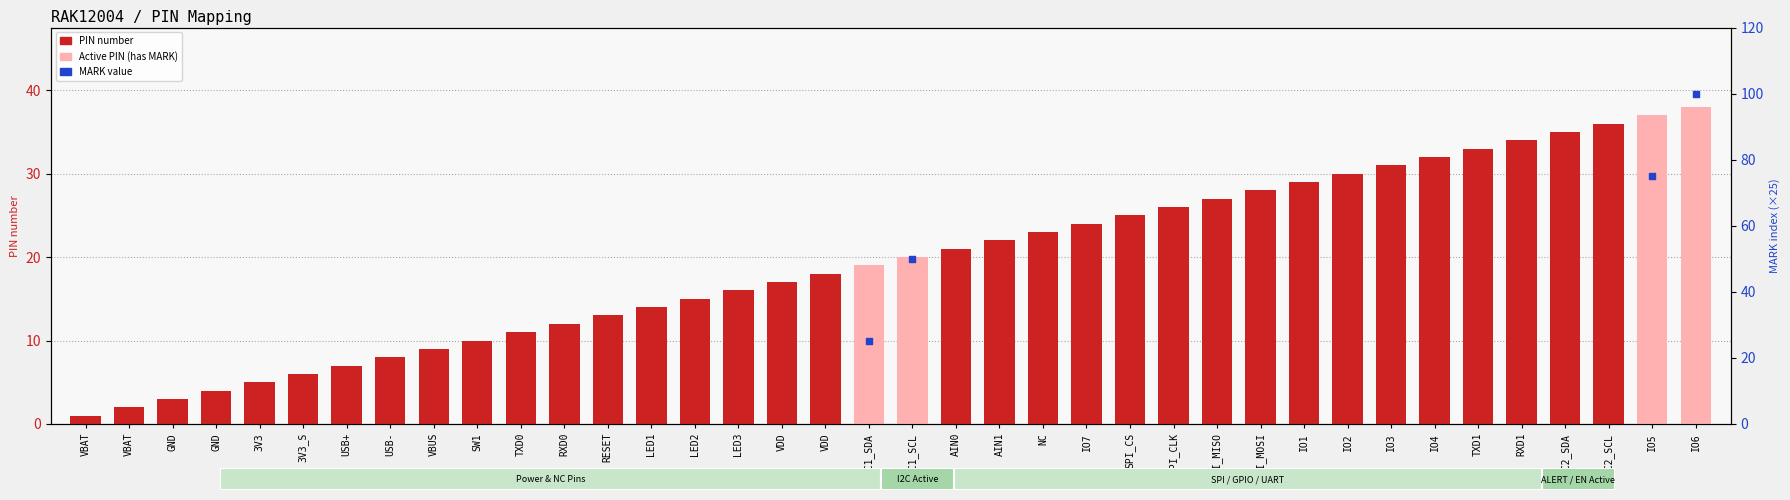

At which category is the sum across all series the highest?

IO6